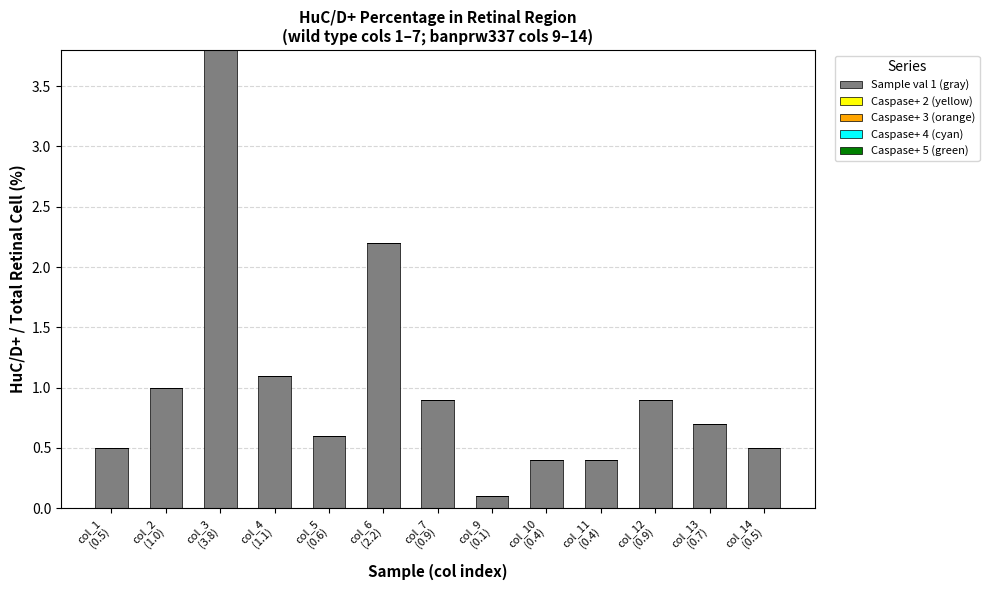

What is the greatest value displayed?

3.8